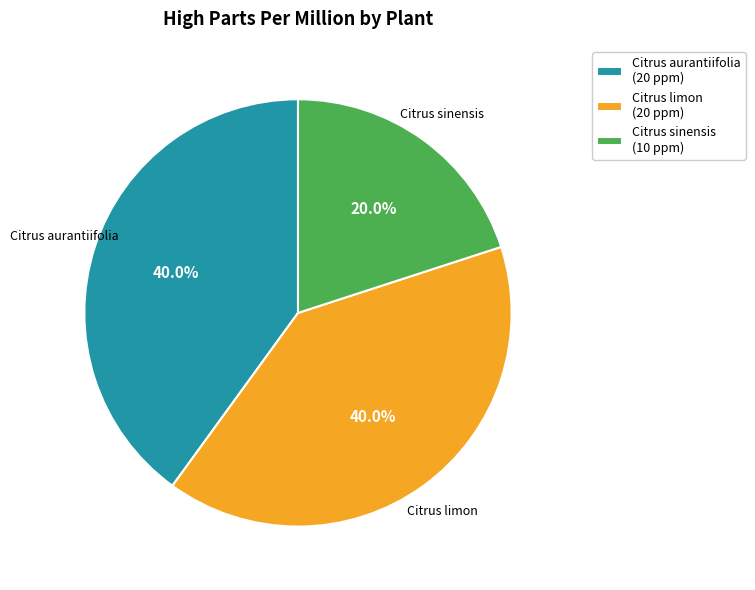

What percentage is the Citrus aurantiifolia slice, to the nearest percent?

40%